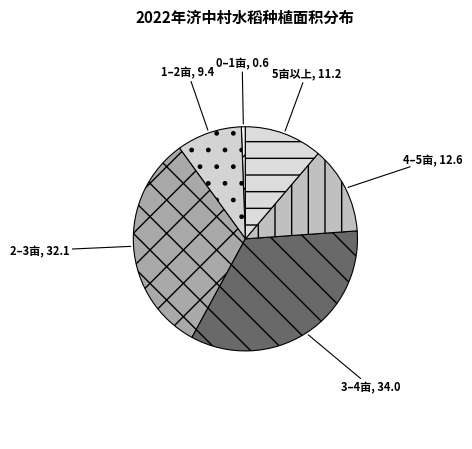

Do 1–2亩 and 3–4亩 together represent more than half of the pie?

No